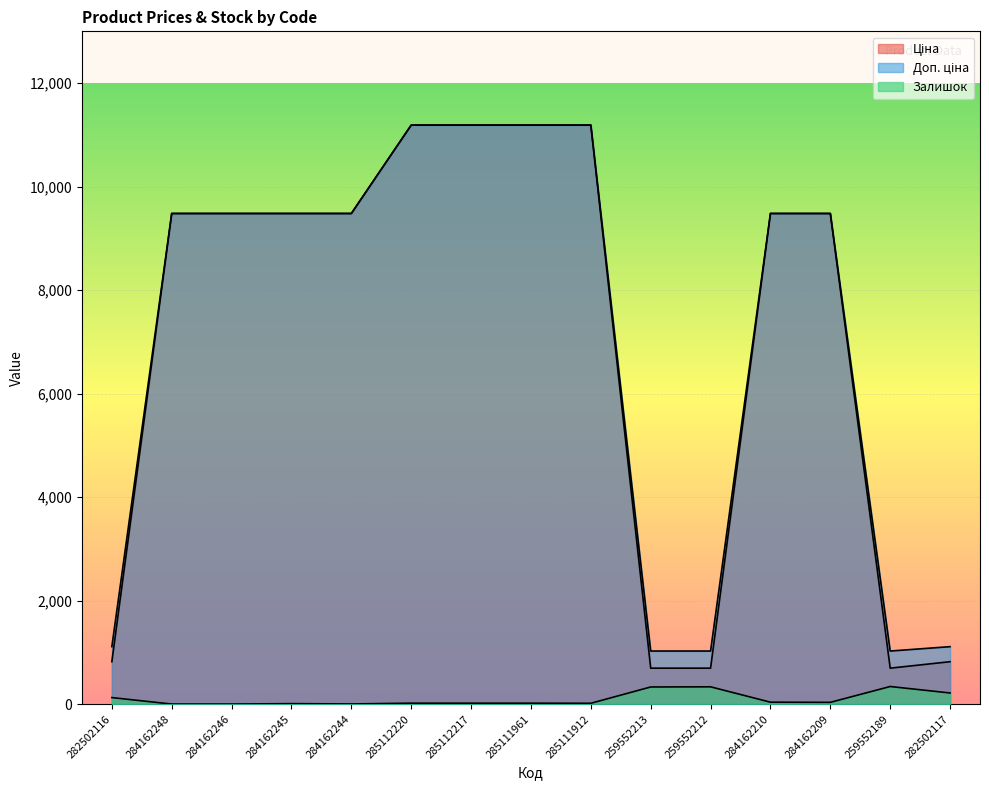

True or false: Доп. ціна and Ціна cross at least once.

False